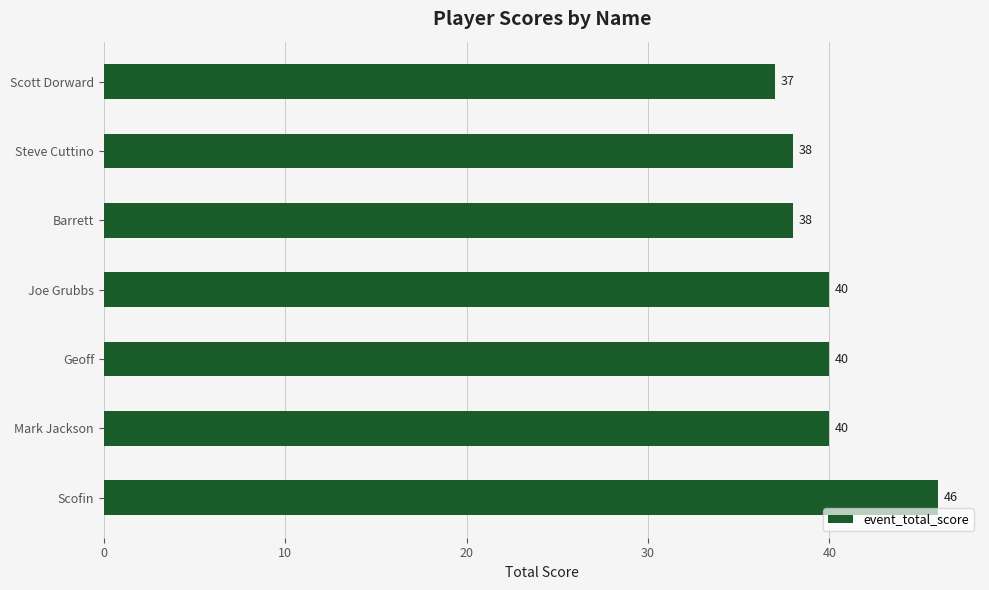

Which has a higher value, Barrett or Scott Dorward?

Barrett